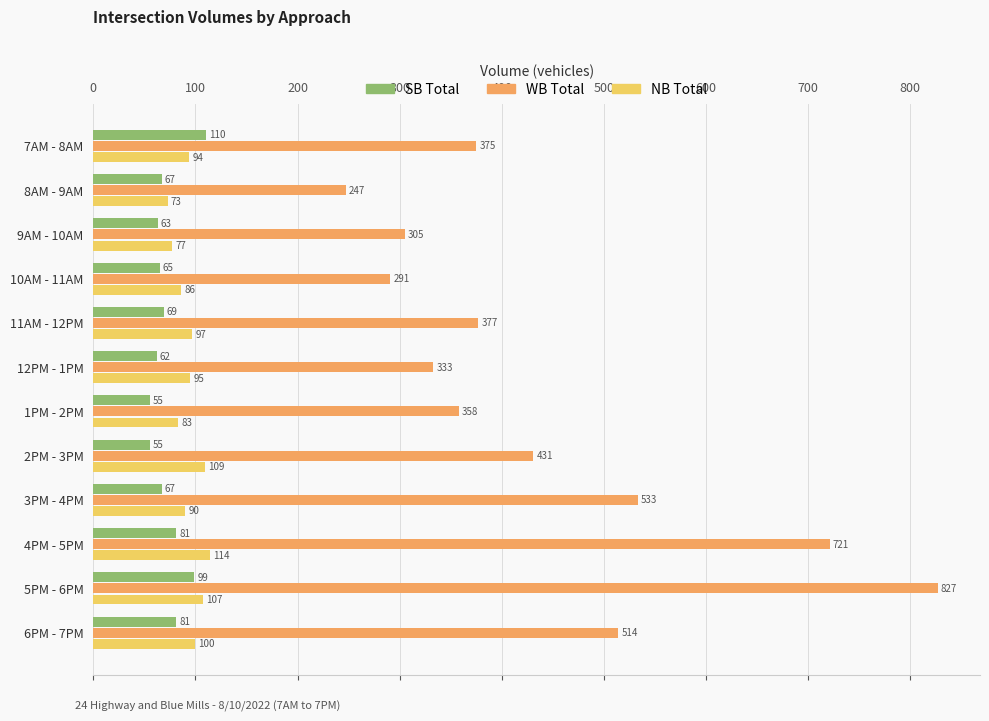

Count the number of categories in the chart.

12